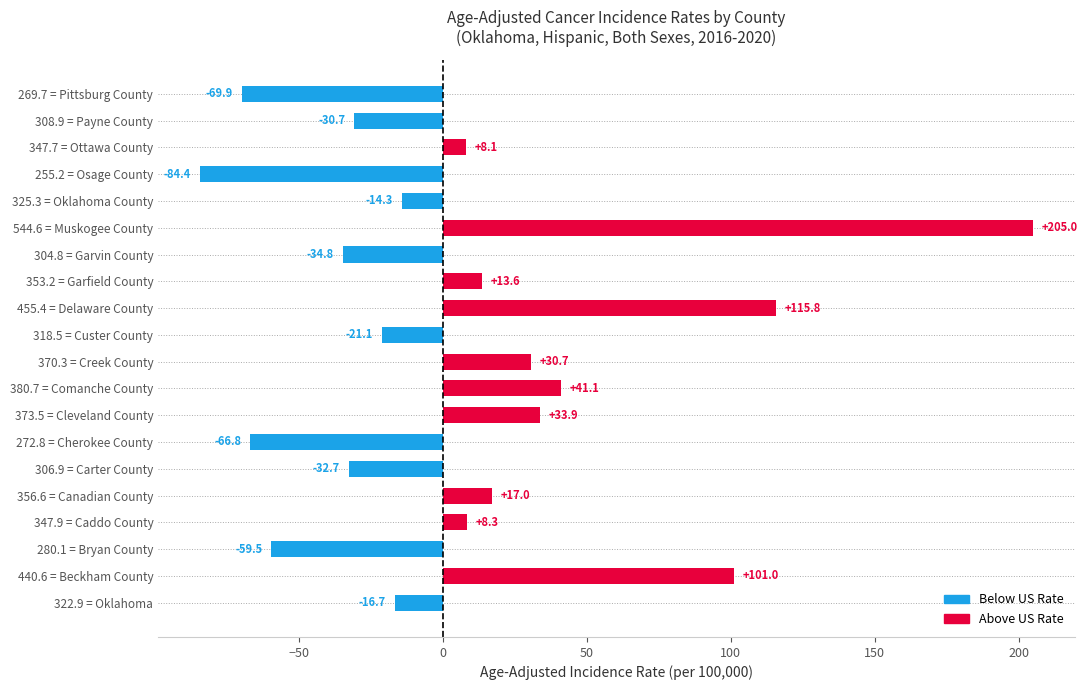

Which label corresponds to the largest value in the chart?

544.6 = Muskogee County